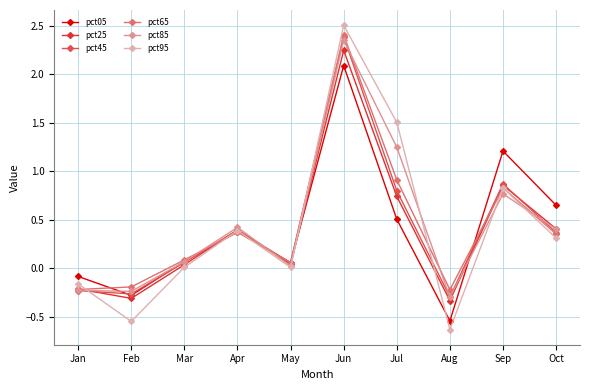

True or false: pct25 and pct85 cross at least once.

True